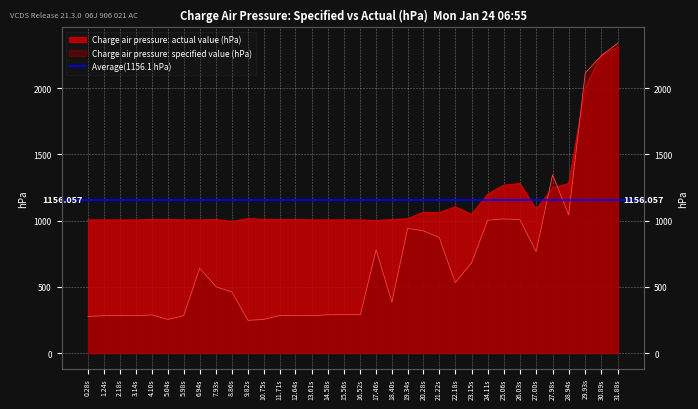

What is the highest value of the Charge air pressure: specified value (hPa) series?

2339.9